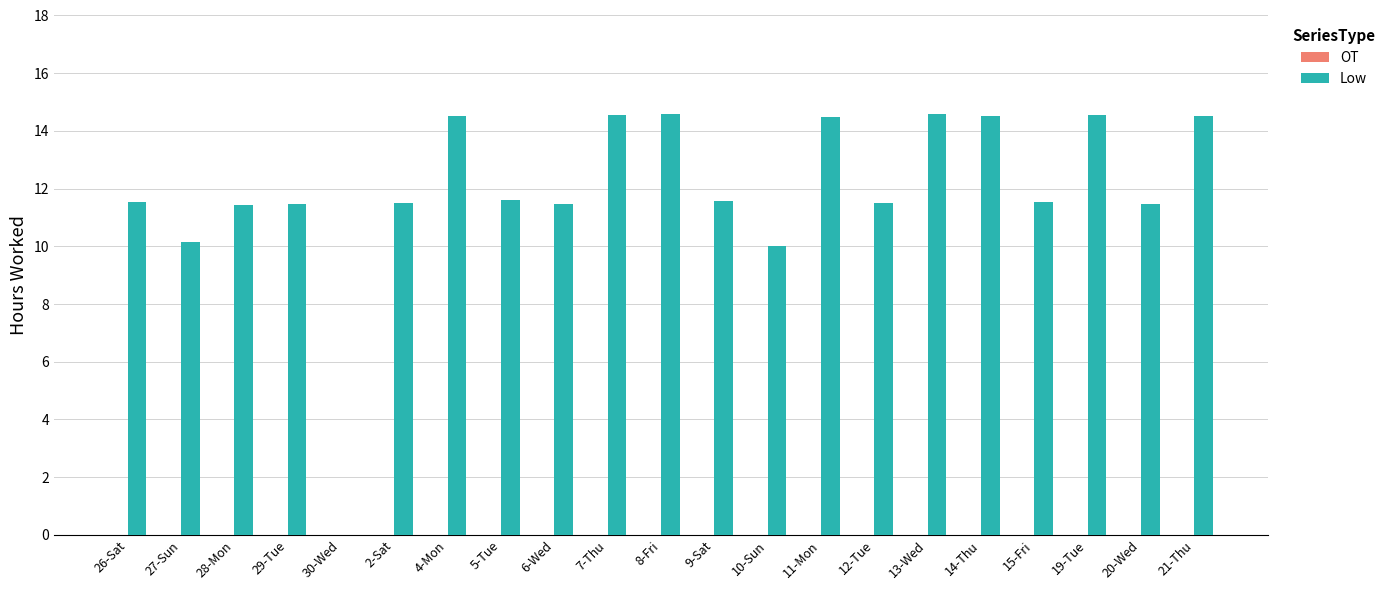

What is the maximum value shown in the chart?

14.6